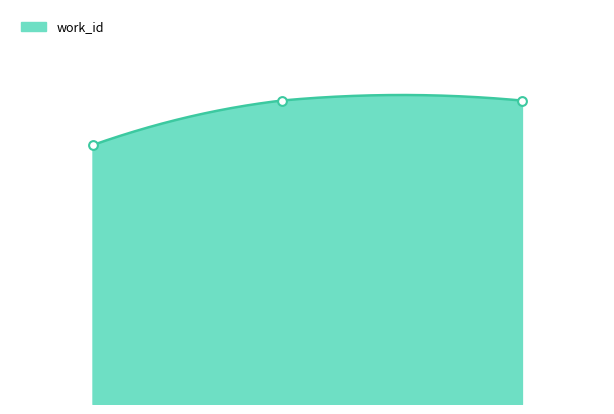

What is the change in value from 14540 to 19745?

+935